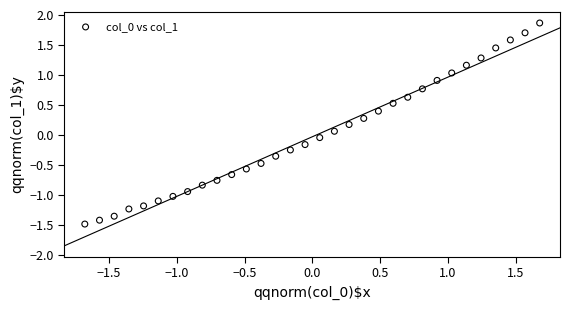

What is the range of Y values (max minus min)?

3.4